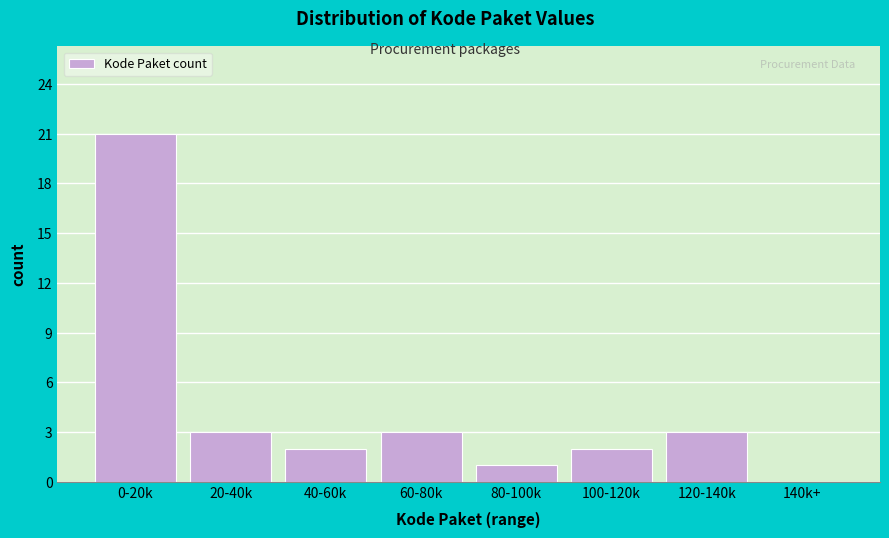

Reading left to right, list all the values displayed in this chart.

0-20k=21	20-40k=3	40-60k=2	60-80k=3	80-100k=1	100-120k=2	120-140k=3	140k+=0